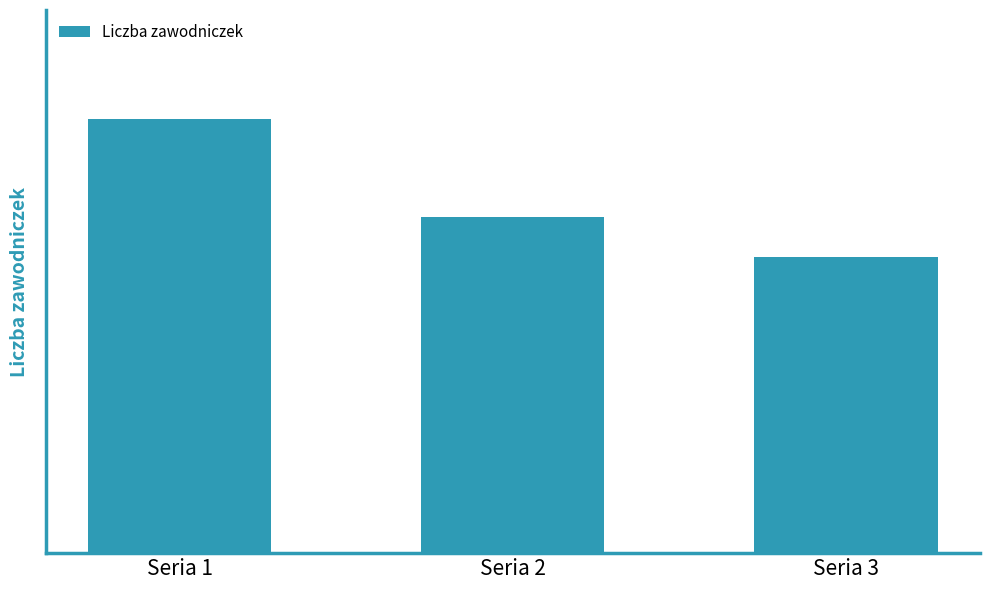

What is the greatest value displayed?

22